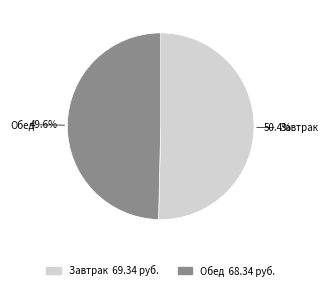

To the nearest percent, what percentage of the pie is Завтрак?

50%